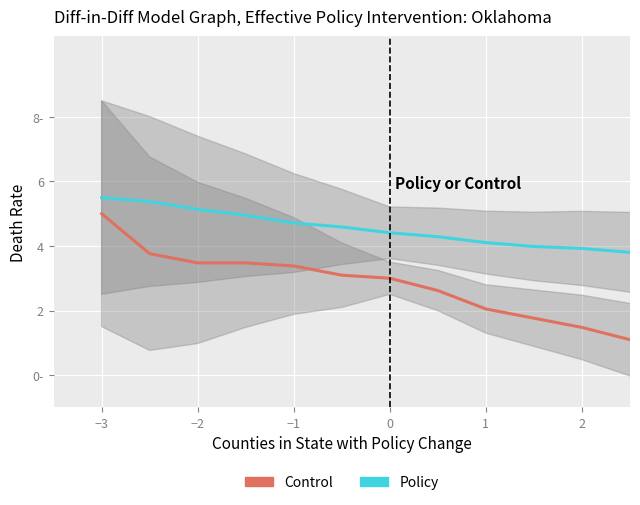

What is the approximate value of Control at −3?

5.0